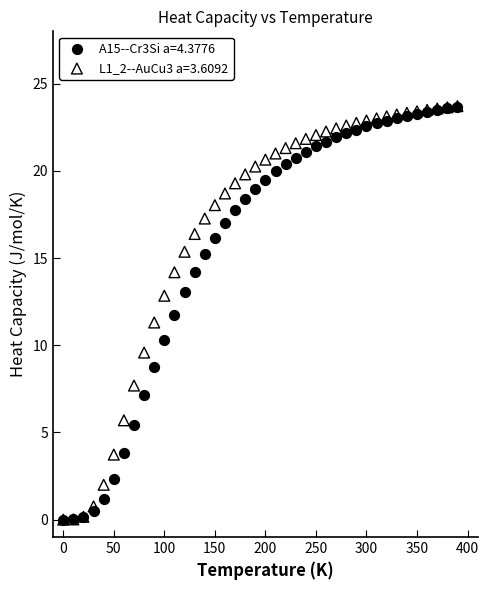

Across all series, what Y value is closest to 11?

11.3